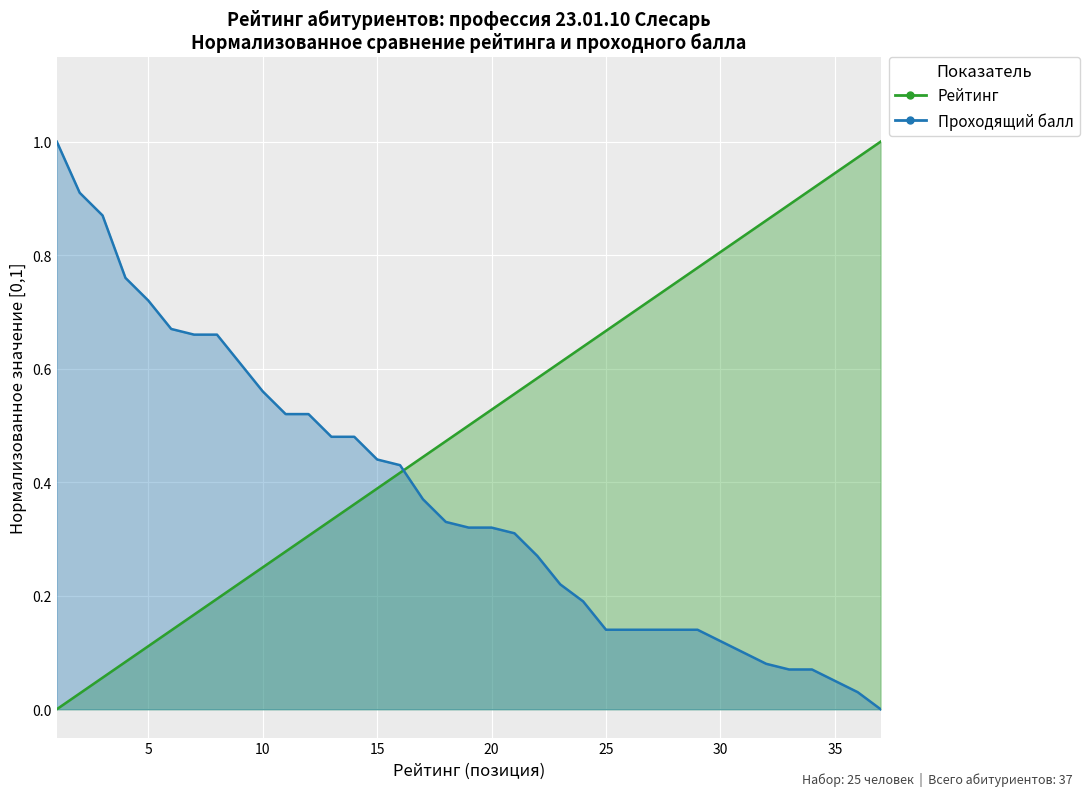

True or false: Проходящий балл and Рейтинг cross at least once.

True